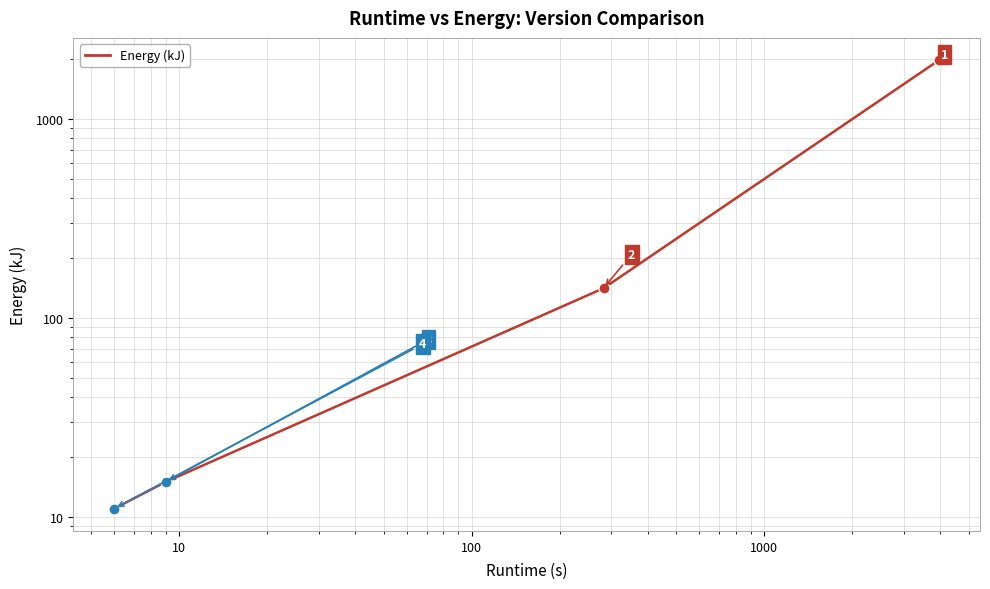

The chart shows a value of 6 at 1. True or false?

False